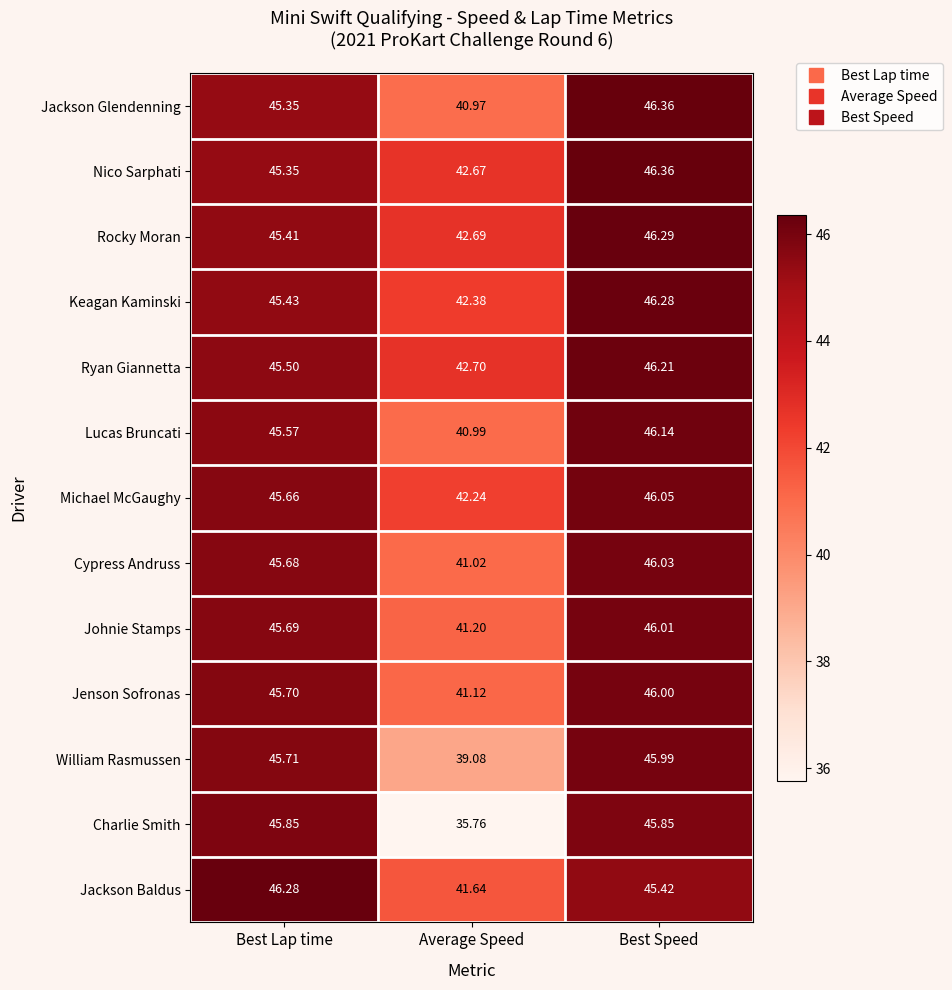

Which series has the largest total across all categories?

Ryan Giannetta